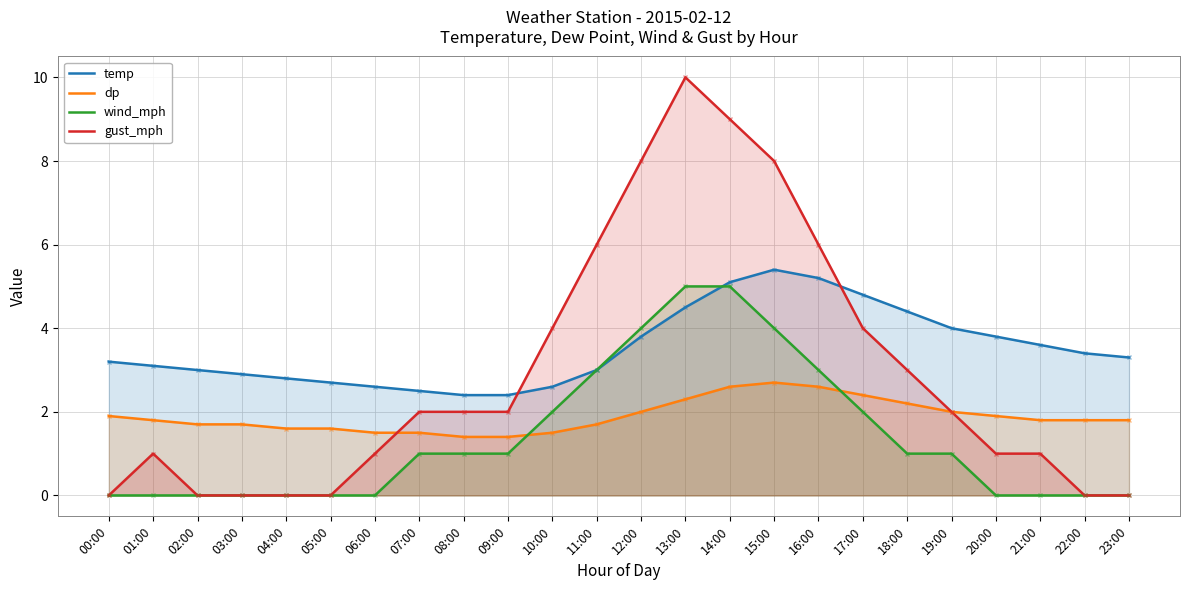

True or false: gust_mph has more than 1 points higher than both neighbors.

True